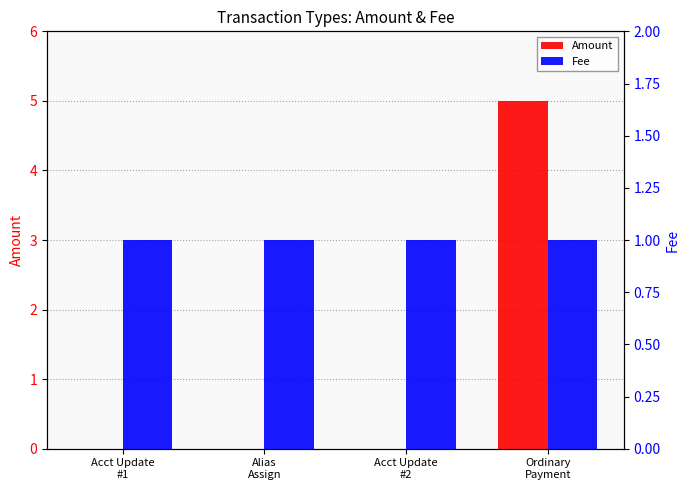

Reading left to right, list all the values displayed in this chart.

Amount: 0	0	0	5
Fee: 1	1	1	1